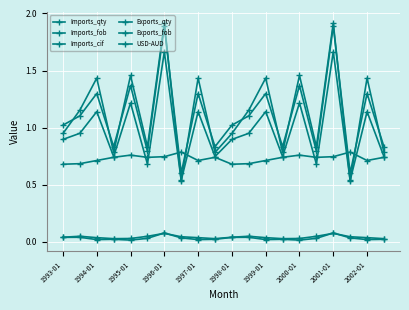

How many distinct data groups are displayed?

6